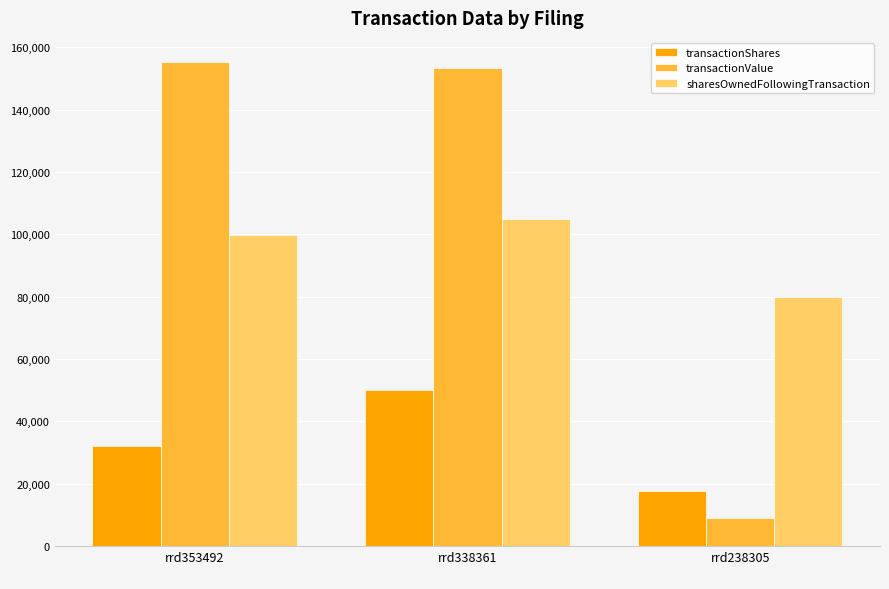

Between rrd353492
 and rrd338361
, which series saw the biggest shift?

transactionShares